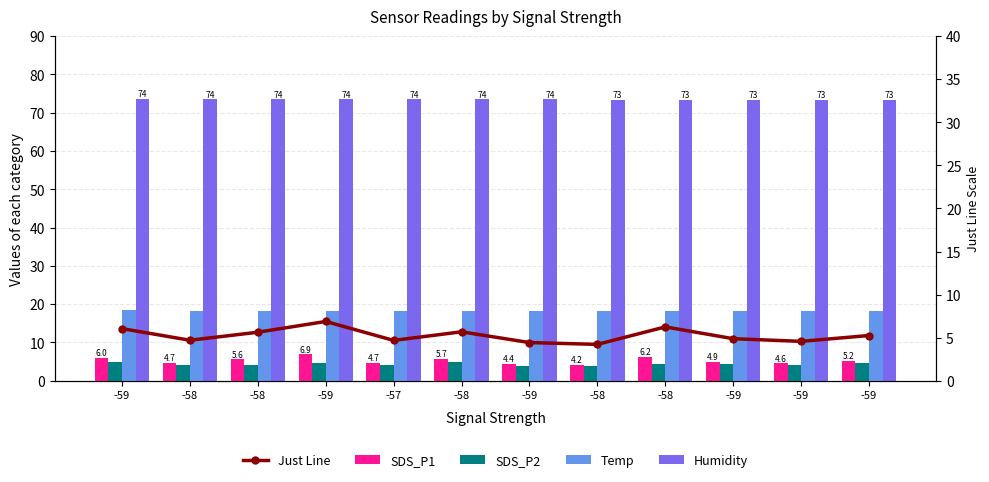

How many Humidity values are between 73 and 74?

12